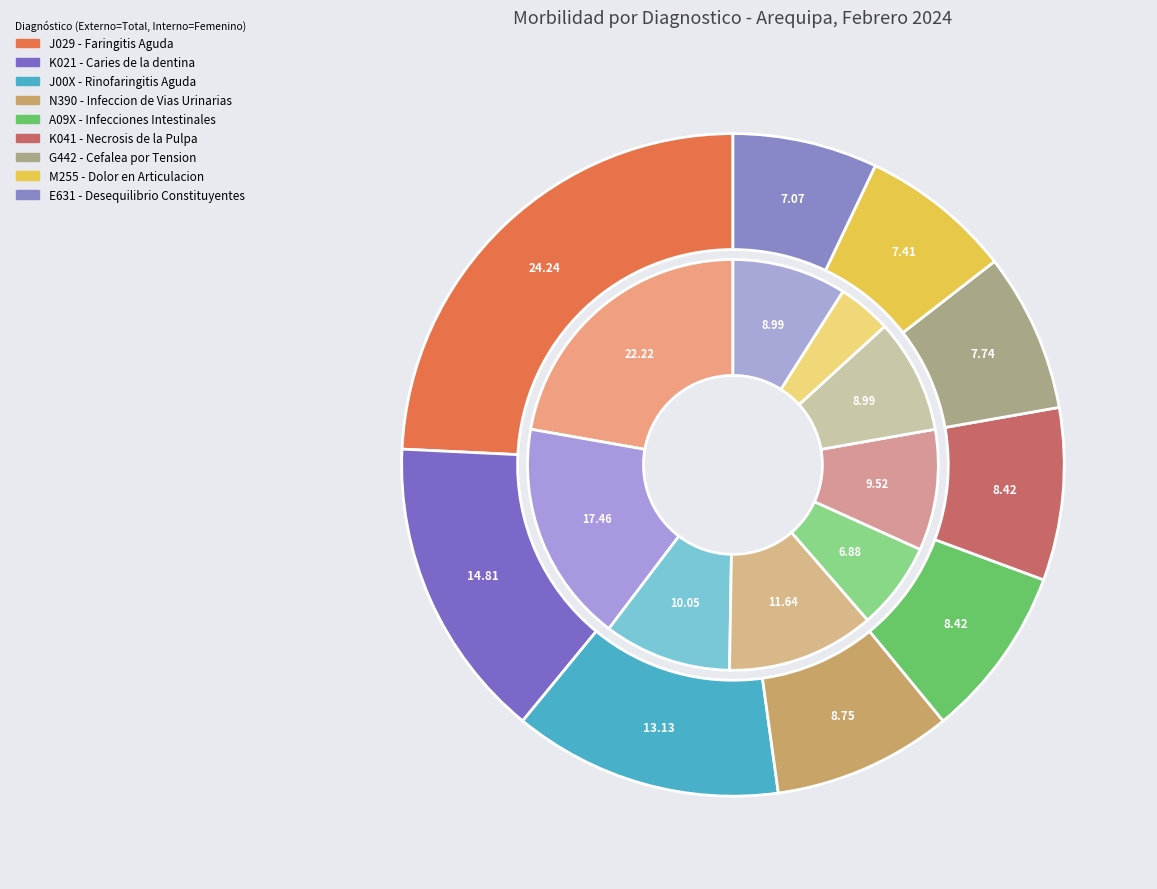

To the nearest percent, what is the difference between the values_T and 6 slice percentages?

22%